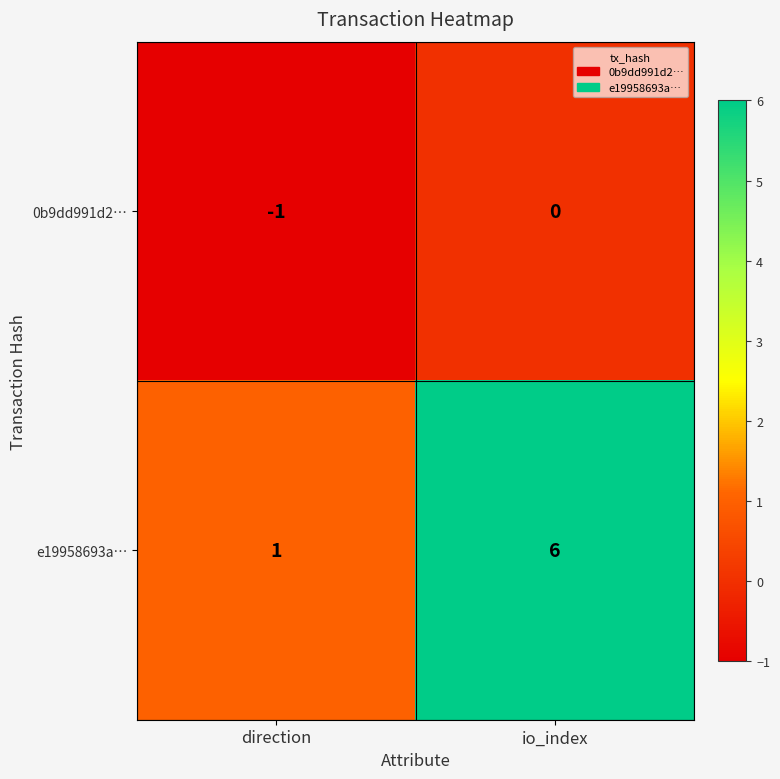

What is the sum of the e19958693a… values at io_index and direction?

7